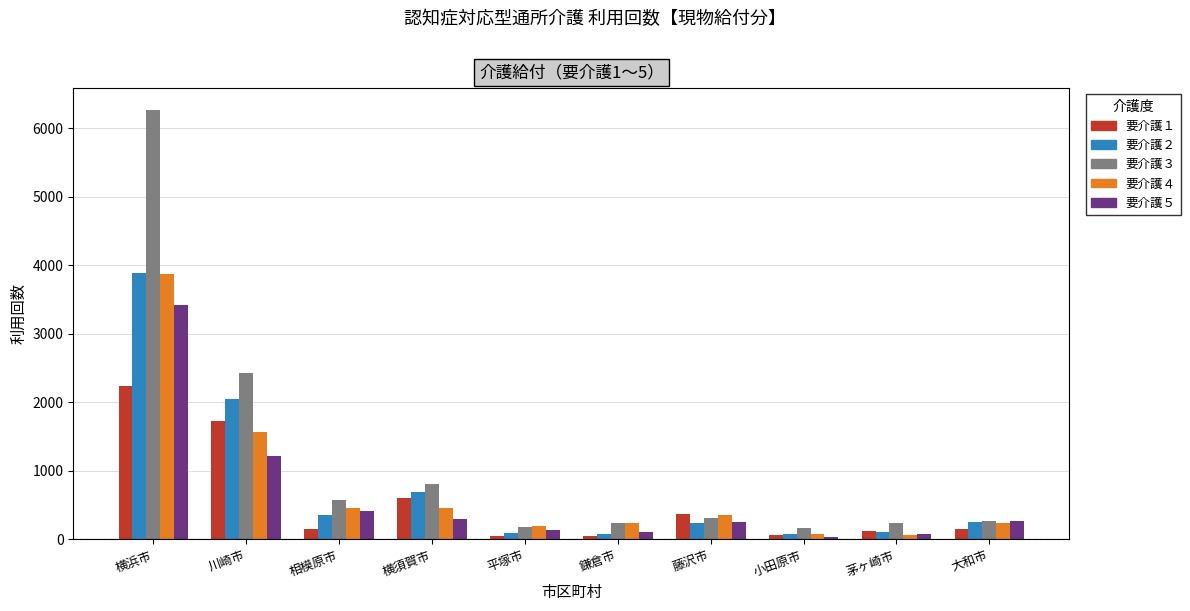

What is the label of the 7th bar from the right?

横須賀市